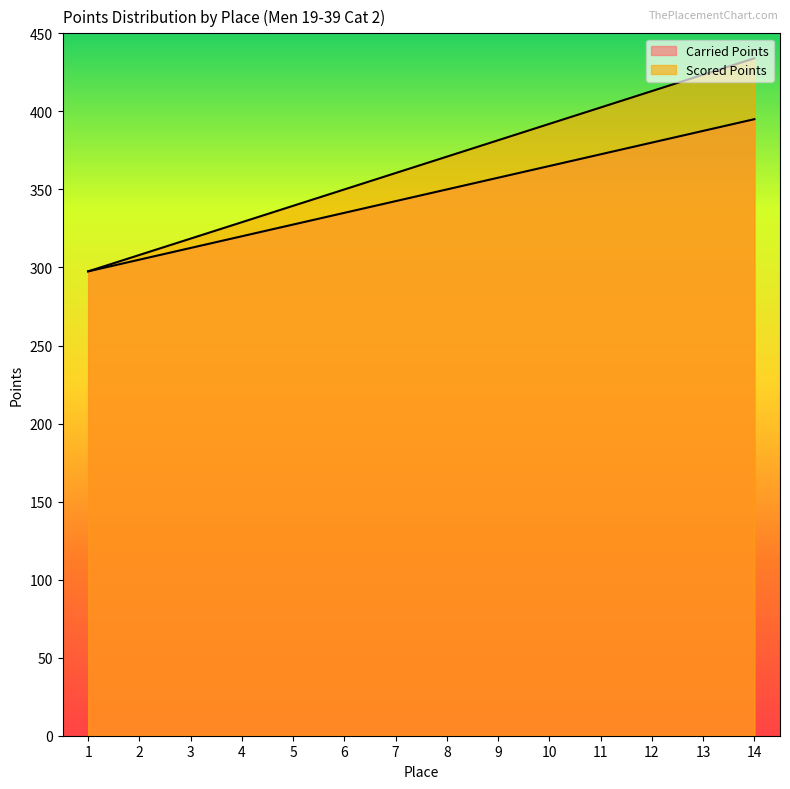

List the labels in order of Carried Points value, largest first.

14, 13, 12, 11, 10, 9, 8, 7, 6, 5, 4, 3, 2, 1